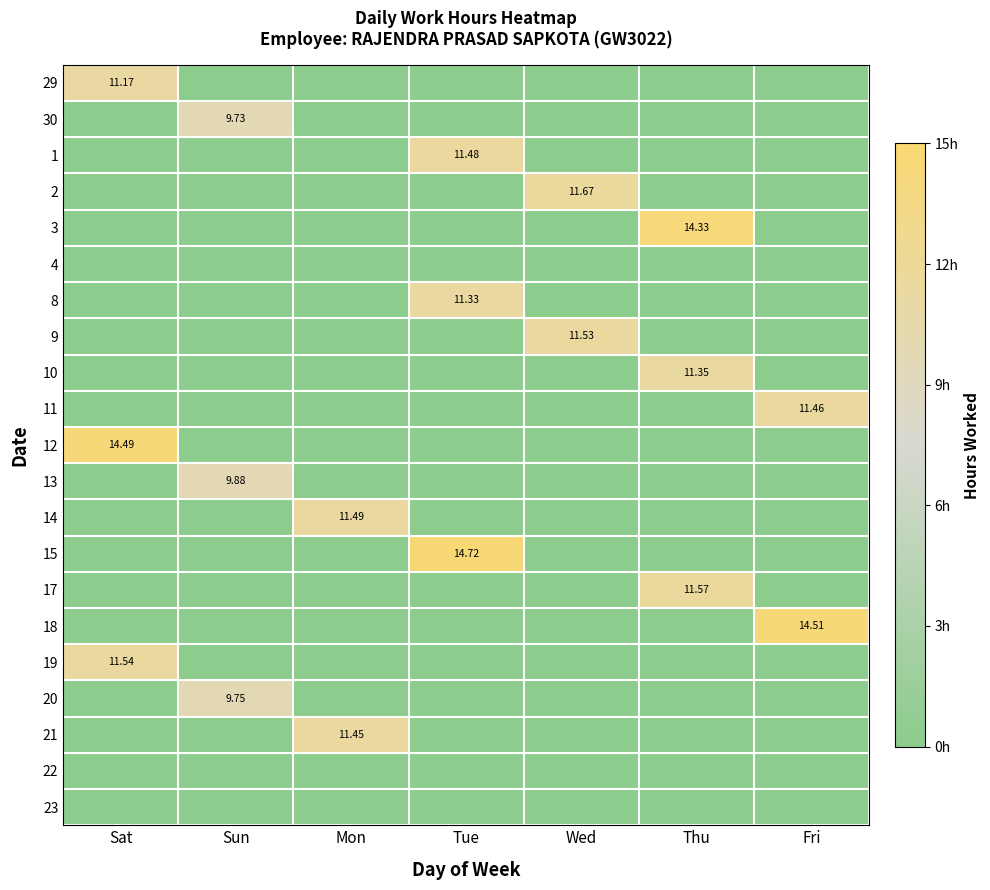

Where is 17 nearest to the value 0?

Sat